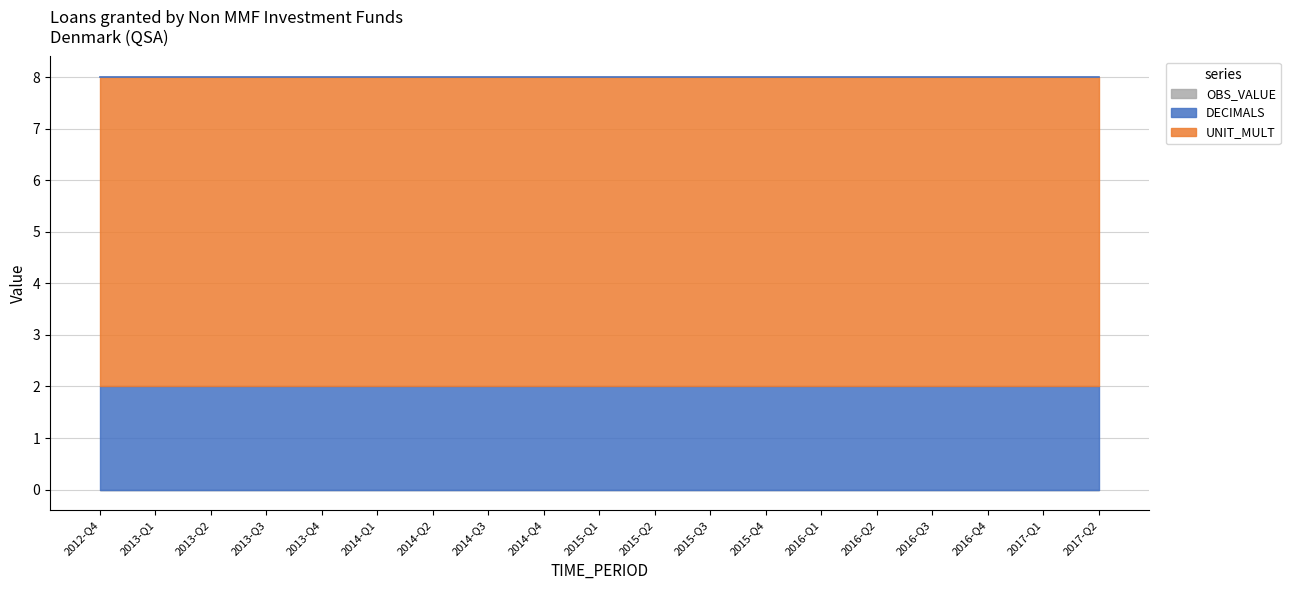

What is the total value across all series at 2012-Q4?

8